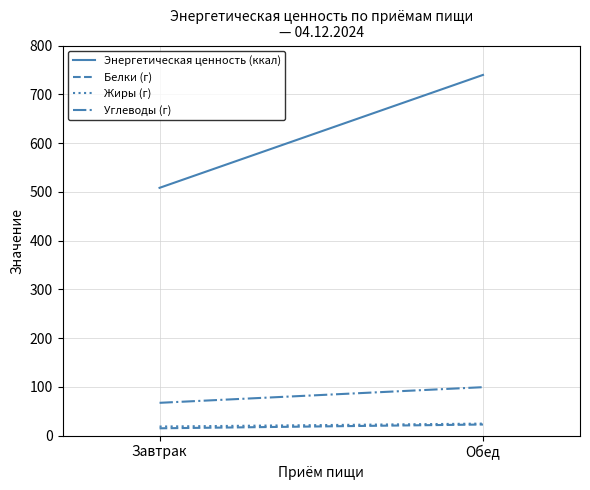

Which series has the largest range (max minus min)?

Энергетическая ценность (ккал)